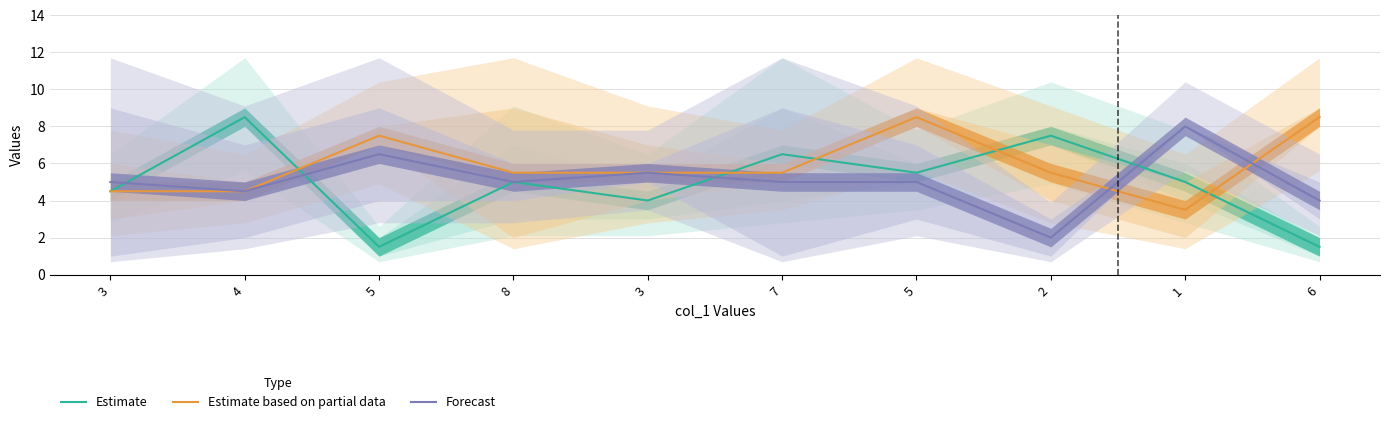

What value does the Forecast series have at 2?

2.0